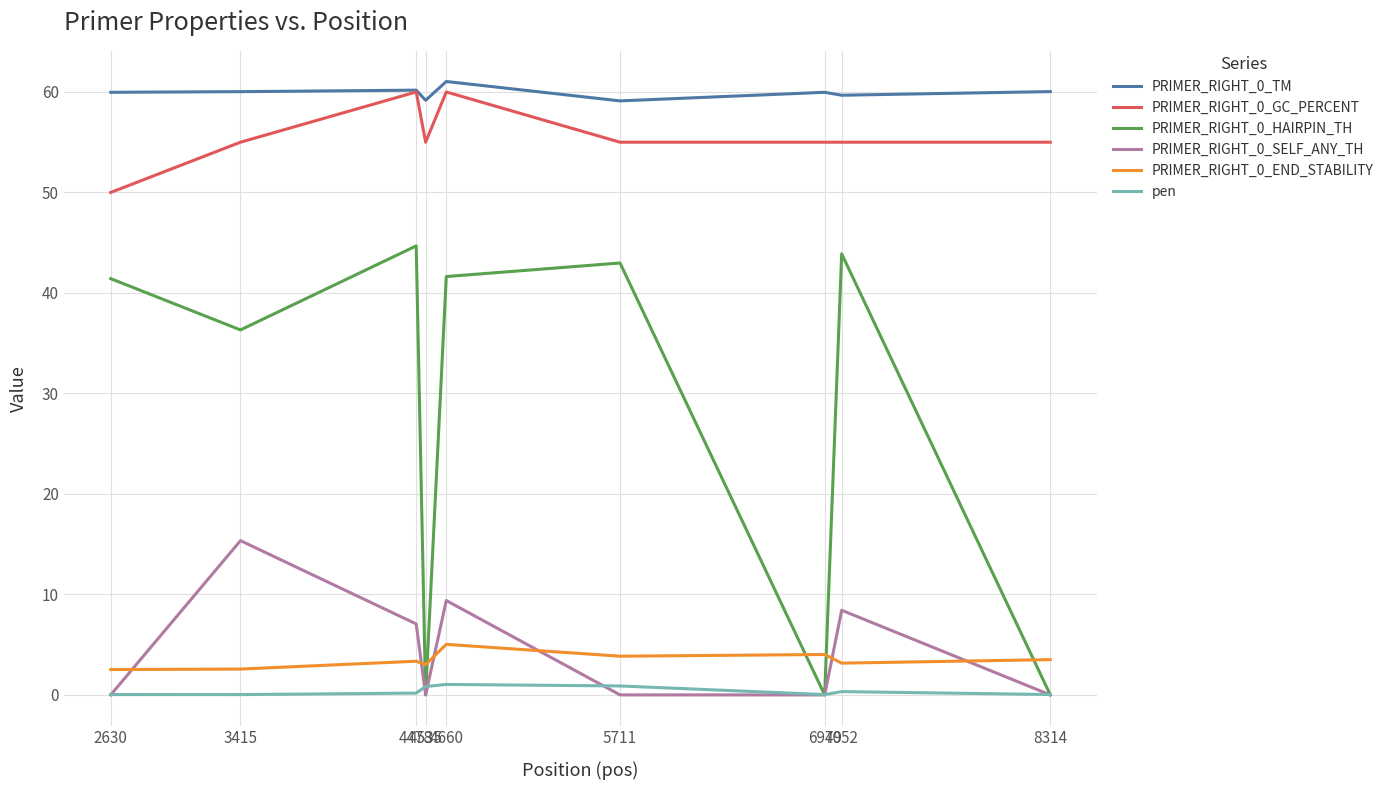

How many lines are shown in the chart?

6